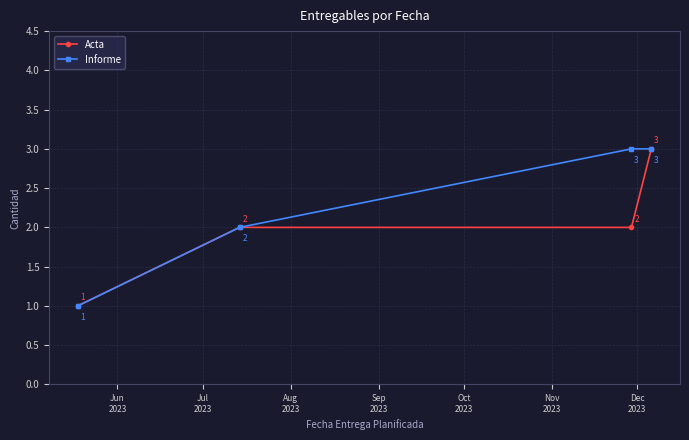

How many Acta values are between 2 and 3?

3